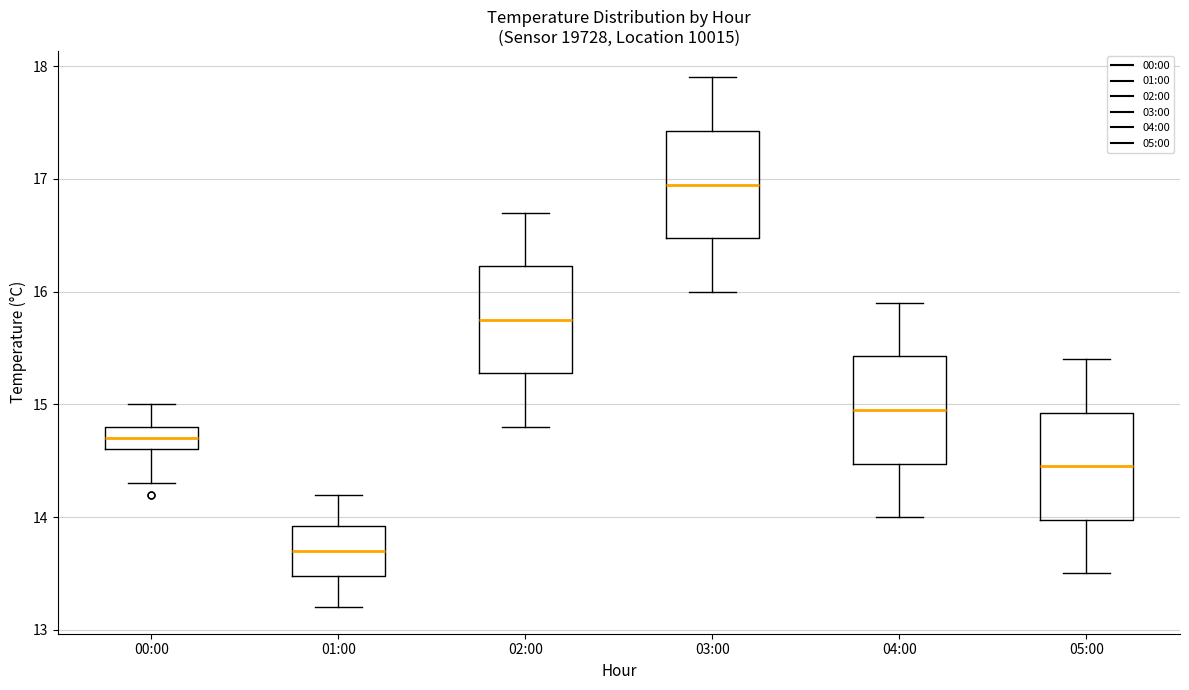

Which box's median line is the lowest?

01:00